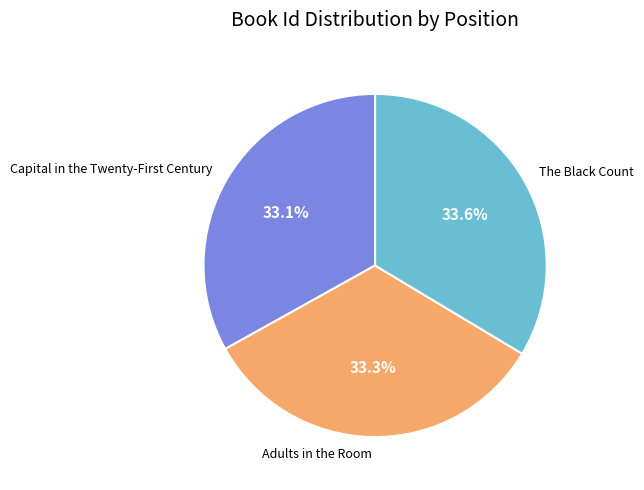

What portion of the pie excludes Adults in the Room?

66.7%